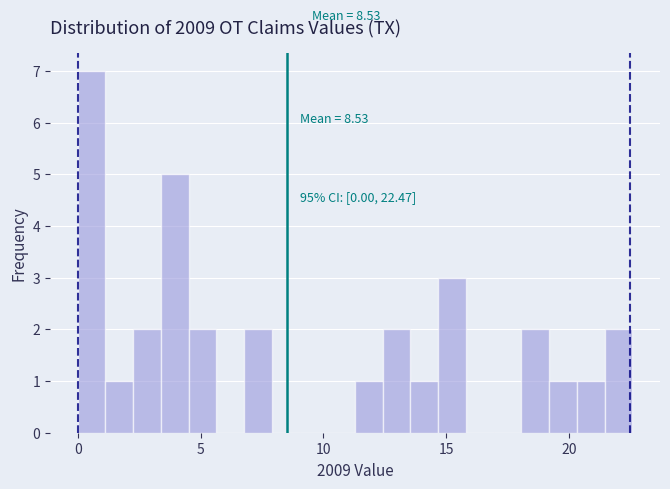

Around what value on the x-axis is the tallest bar? Give the approximate position of its centre, as read against the axis.

0.5